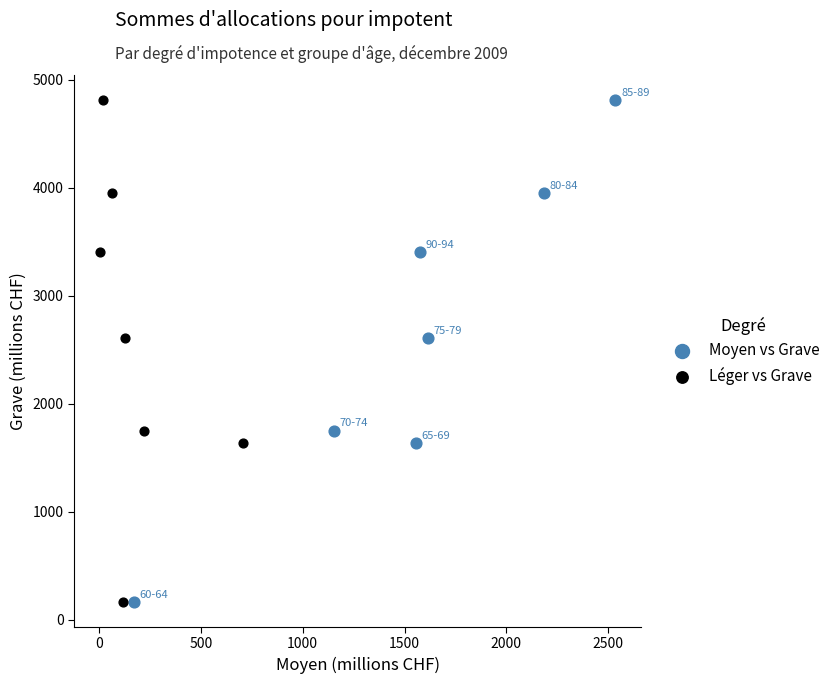

What are all the series names shown in the legend?

Moyen vs Grave, Léger vs Grave